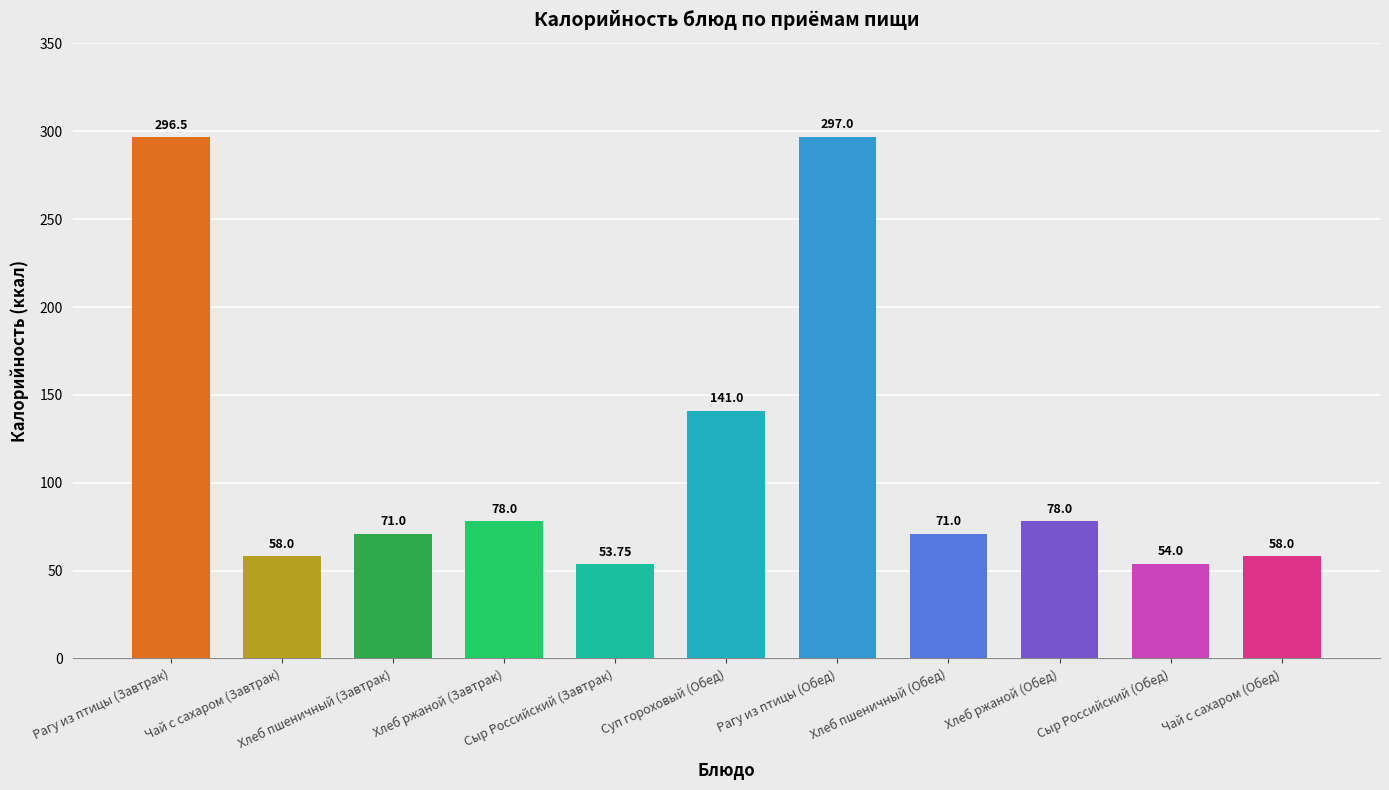

What is the greatest value displayed?

297.0